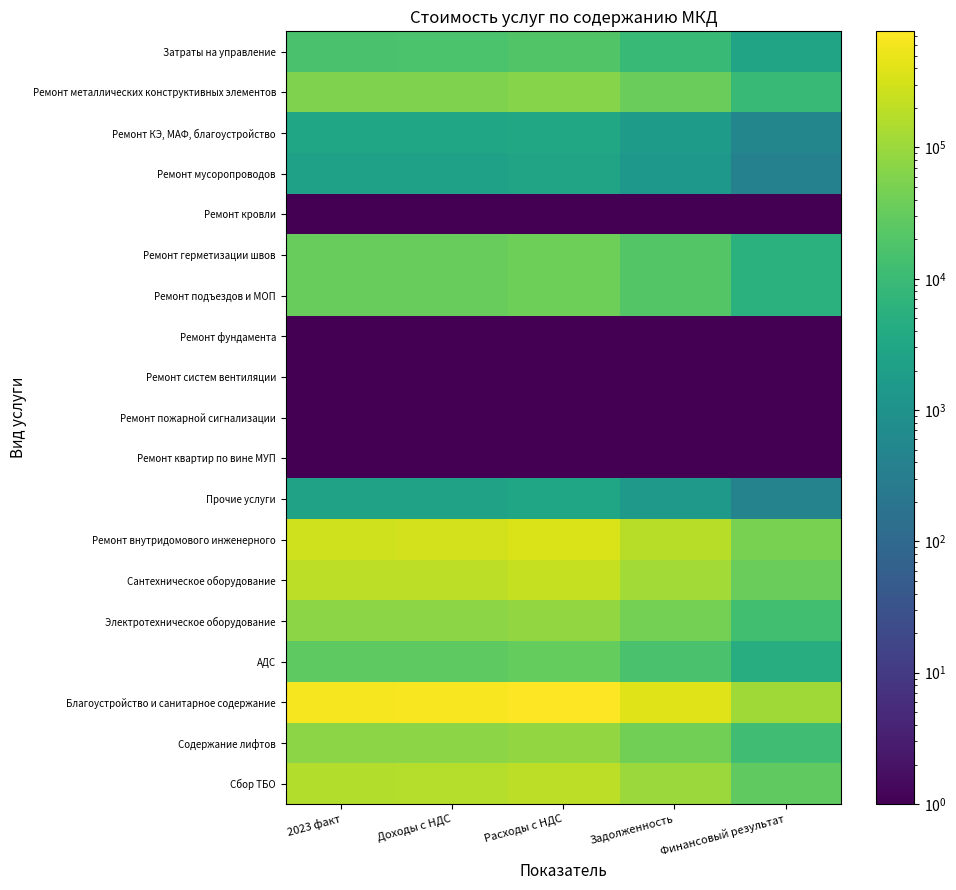

What is the total value across all series at Финансовый результат?

279035.5